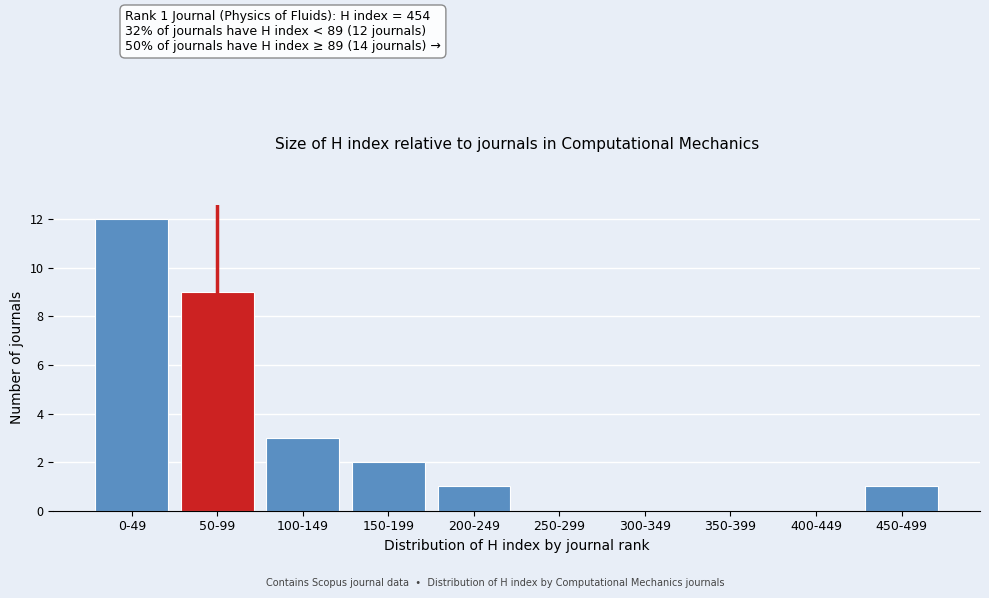

Reading left to right, extract all data points from this chart.

0-49=12	50-99=9	100-149=3	150-199=2	200-249=1	250-299=0	300-349=0	350-399=0	400-449=0	450-499=1